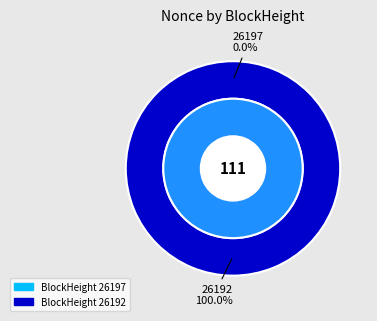

What is the largest slice in the pie chart?

26192